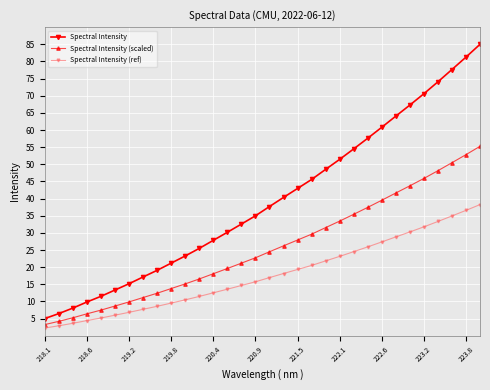

Rank the series by their maximum value, from lowest to highest.

Spectral Intensity (ref), Spectral Intensity (scaled), Spectral Intensity